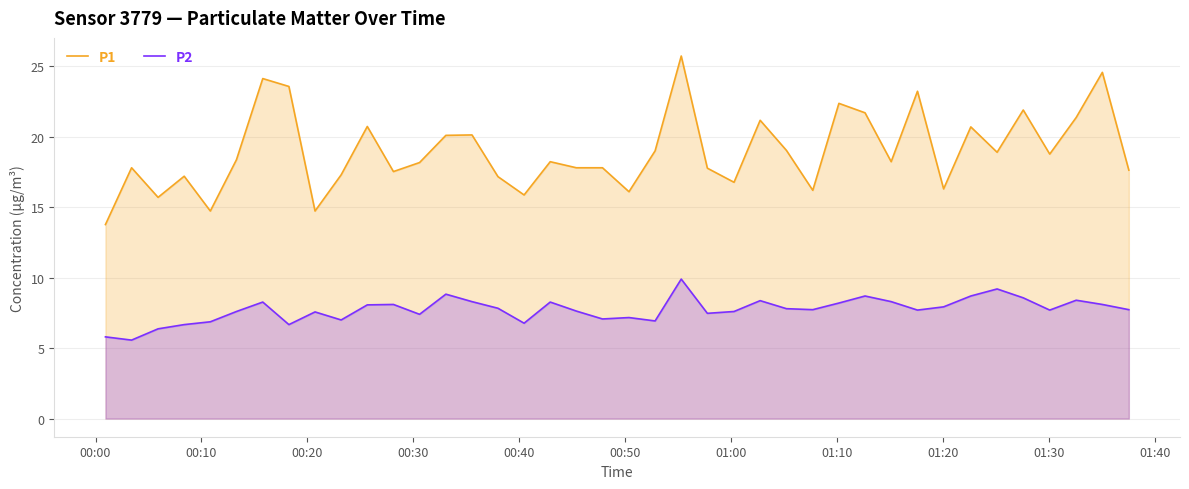

What are all the series names shown in the legend?

P1, P2